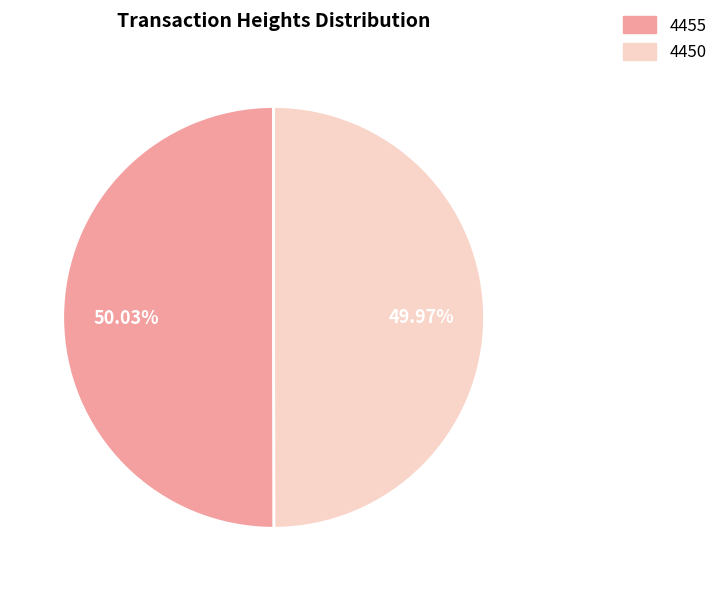

Do 4455 and 4450 together represent more than half of the pie?

Yes